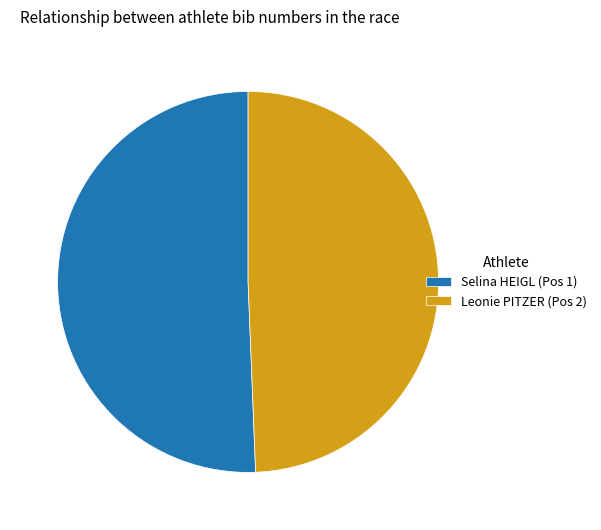

Is it true that Leonie PITZER (Pos 2) is 49% of the pie?

True